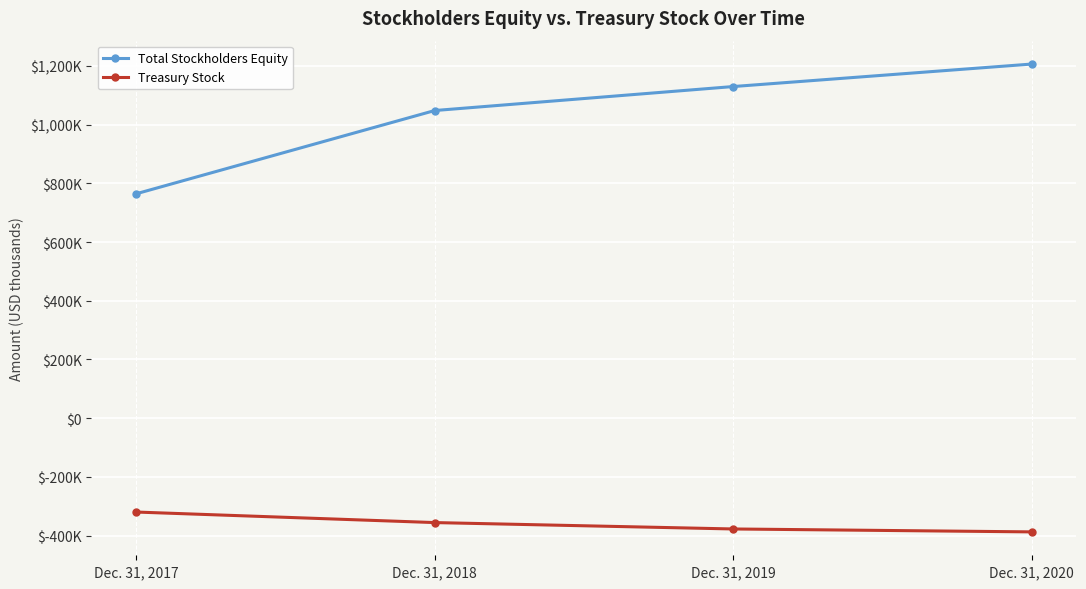

True or false: Total Stockholders Equity and Treasury Stock cross at least once.

False